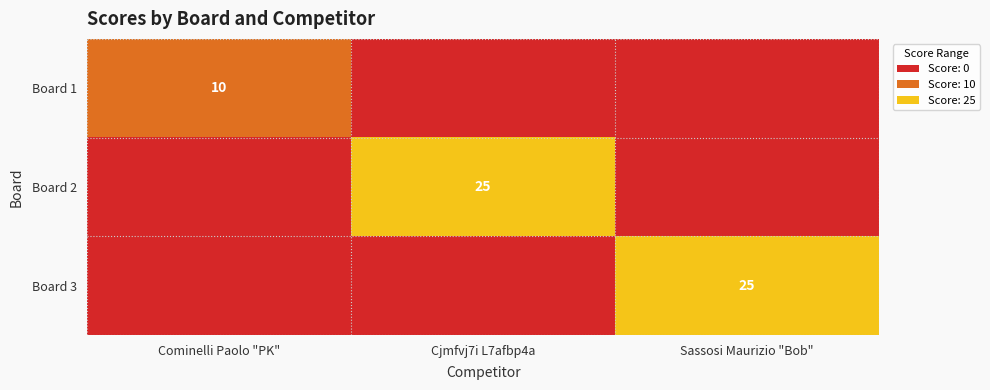

Which label corresponds to the largest value in the chart?

Cjmfvj7i L7afbp4a